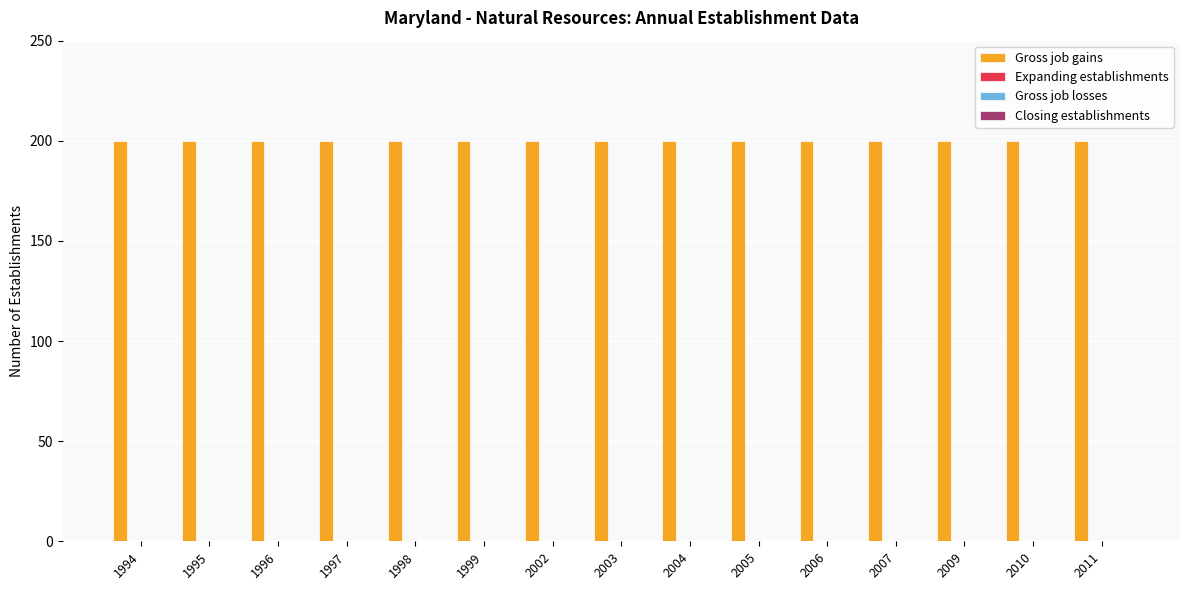

Reading left to right, transcribe all the data shown in this chart.

Gross job gains: 1994=200	1995=200	1996=200	1997=200	1998=200	1999=200	2002=200	2003=200	2004=200	2005=200	2006=200	2007=200	2009=200	2010=200	2011=200
Expanding establishments: 1994=0	1995=0	1996=0	1997=0	1998=0	1999=0	2002=0	2003=0	2004=0	2005=0	2006=0	2007=0	2009=0	2010=0	2011=0
Gross job losses: 1994=0	1995=0	1996=0	1997=0	1998=0	1999=0	2002=0	2003=0	2004=0	2005=0	2006=0	2007=0	2009=0	2010=0	2011=0
Closing establishments: 1994=0	1995=0	1996=0	1997=0	1998=0	1999=0	2002=0	2003=0	2004=0	2005=0	2006=0	2007=0	2009=0	2010=0	2011=0